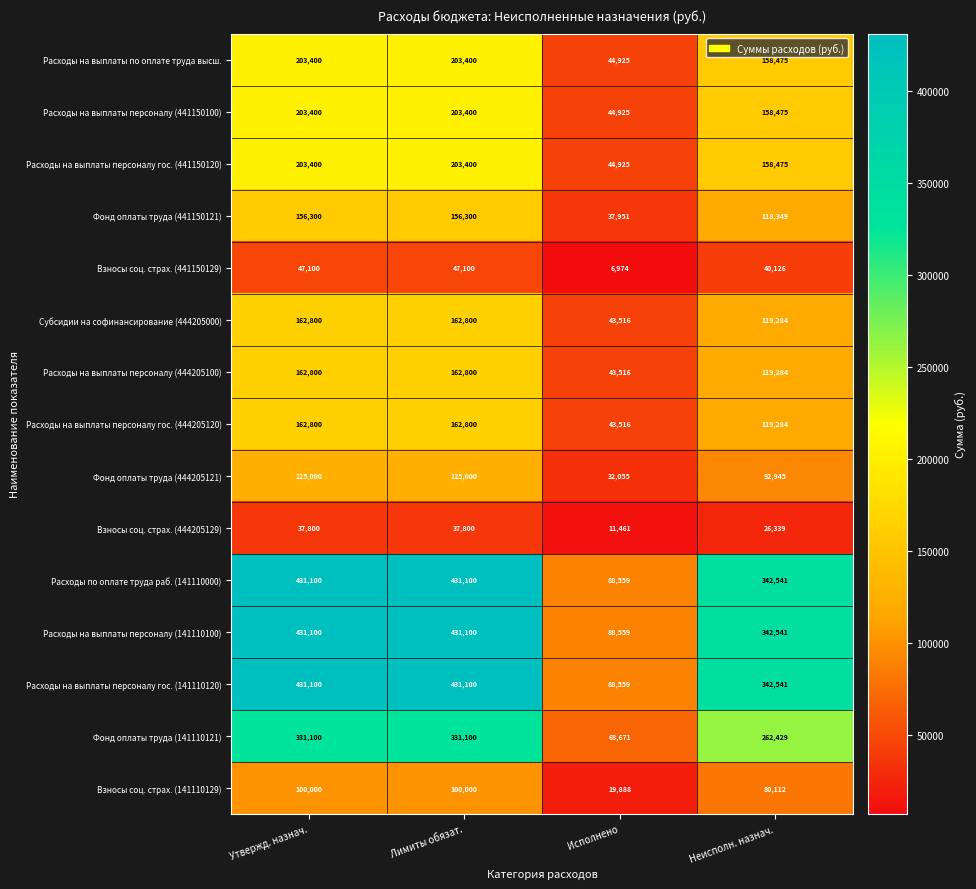

What is the difference between the highest and lowest values at Неисполн. назнач.?

316202